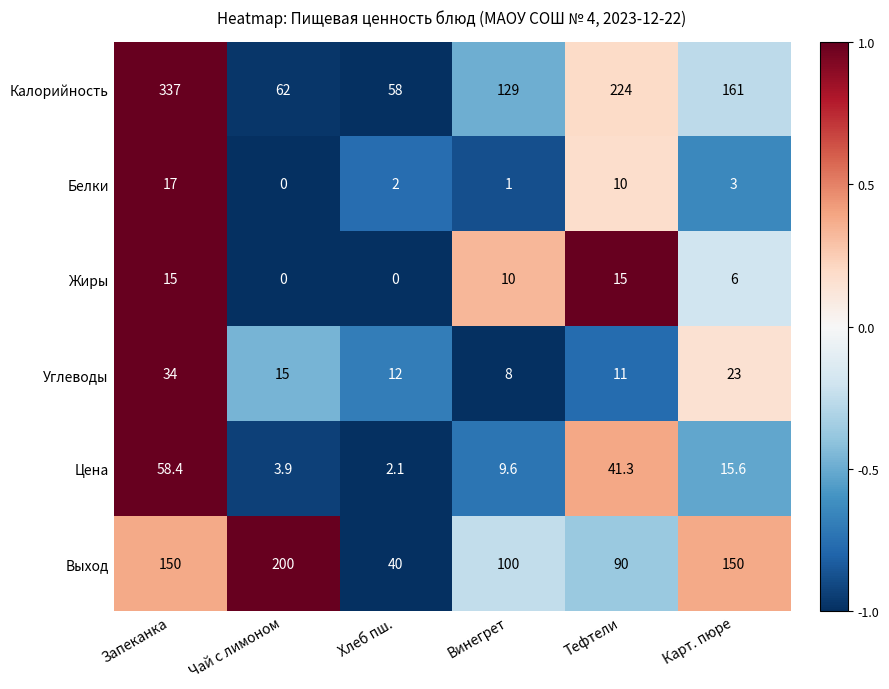

At Карт. пюре, list the series in order from smallest to largest.

Белки, Жиры, Цена, Углеводы, Выход, Калорийность